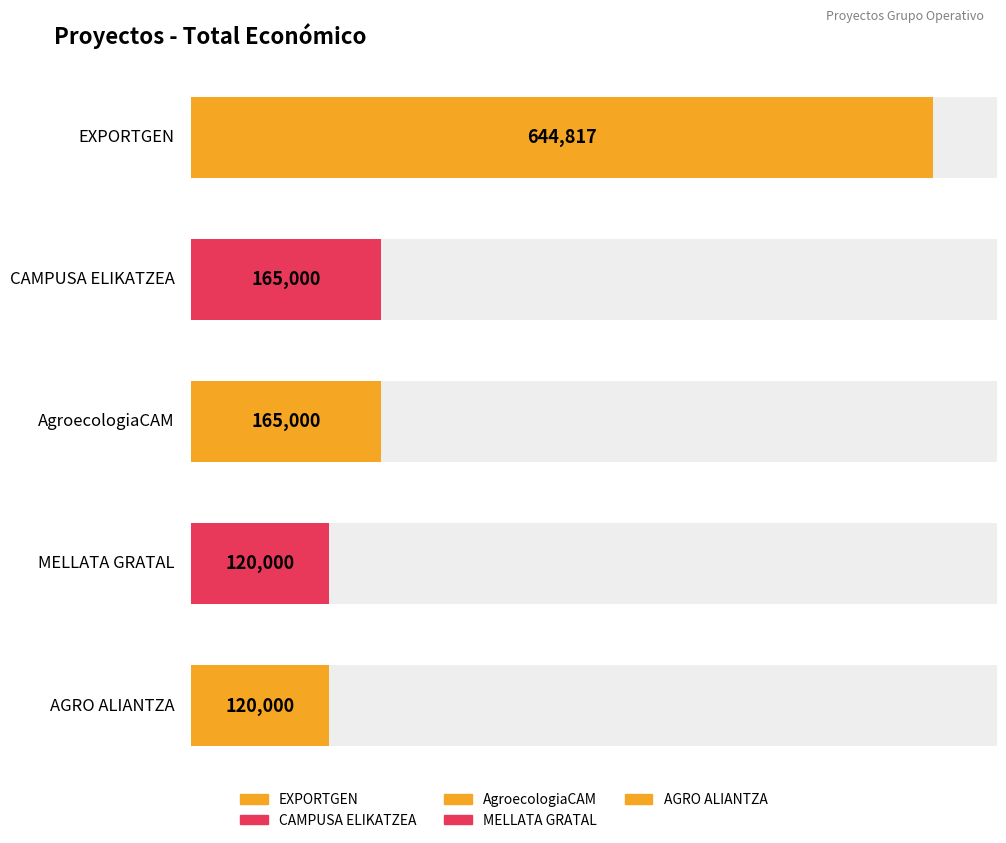

Reading left to right, transcribe all the data shown in this chart.

644817	165000	165000	120000	120000